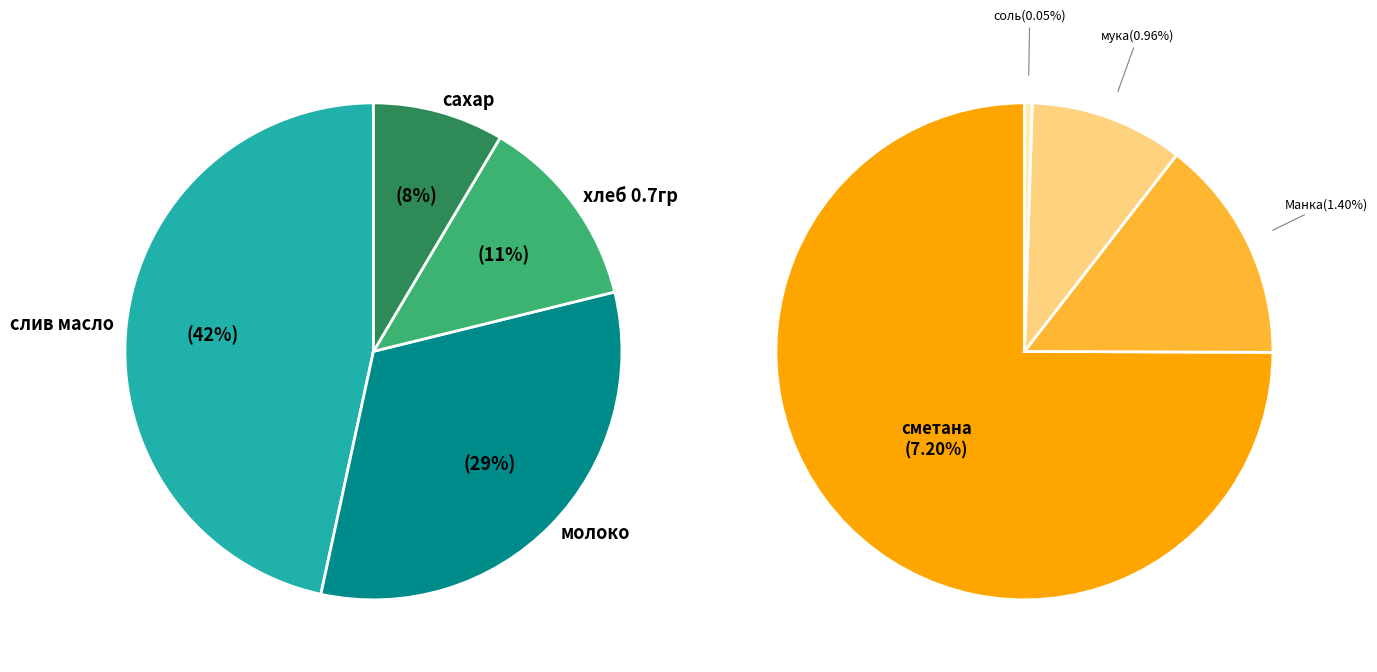

How many segments does this pie chart have?

8